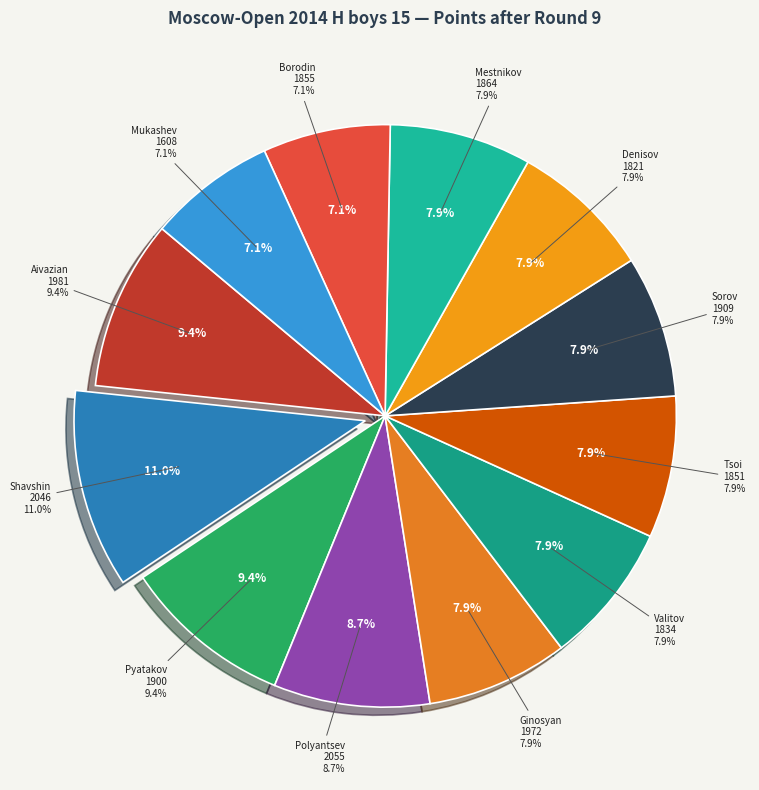

Count the number of slices in the pie.

12